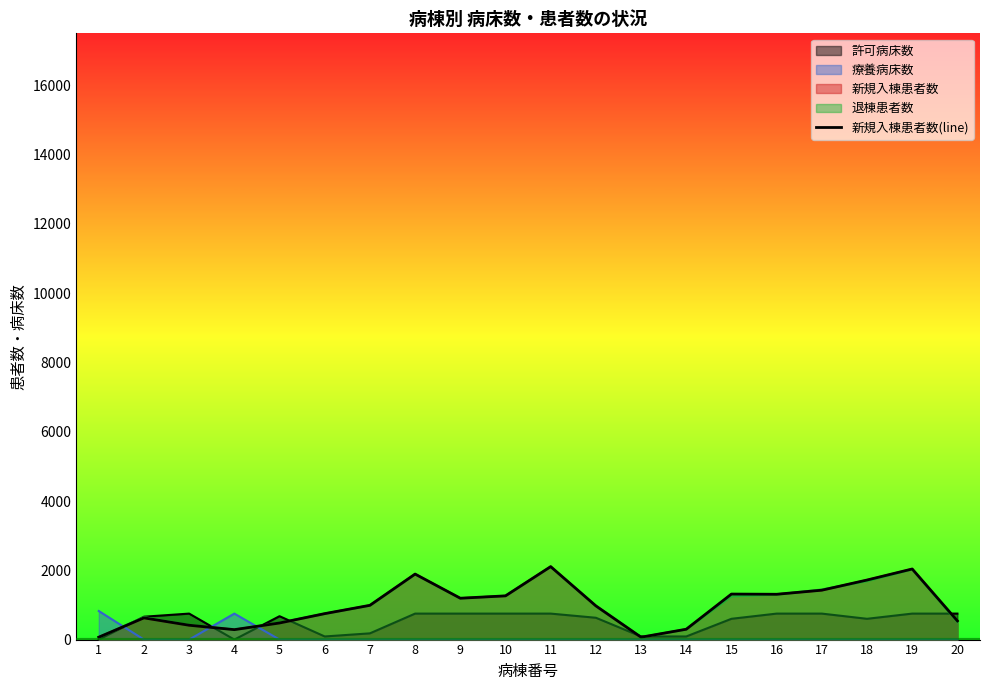

True or false: the data has more than 1 interior local peaks.

True